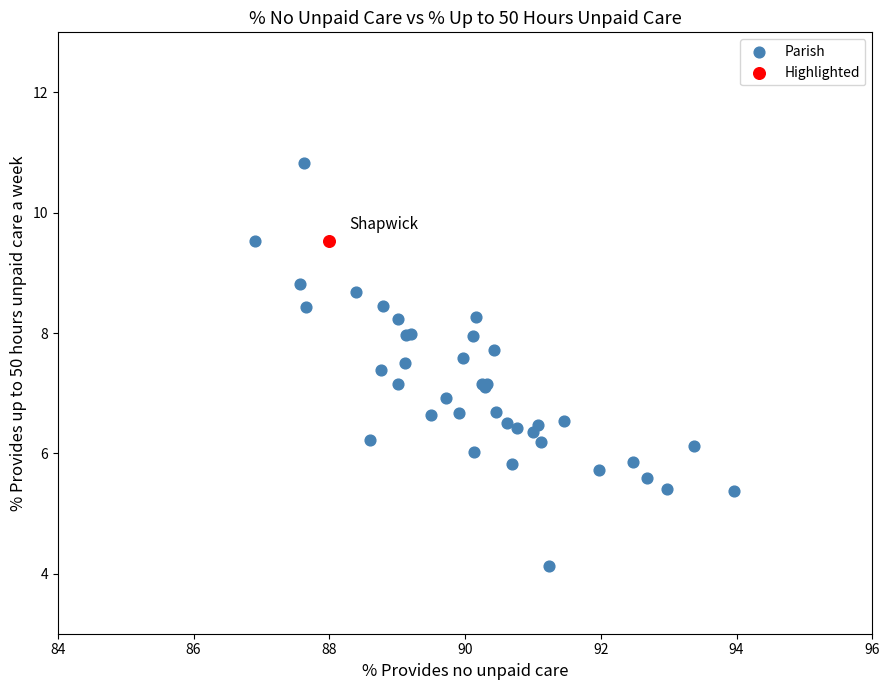

What are all the series names shown in the legend?

Parish, Highlighted